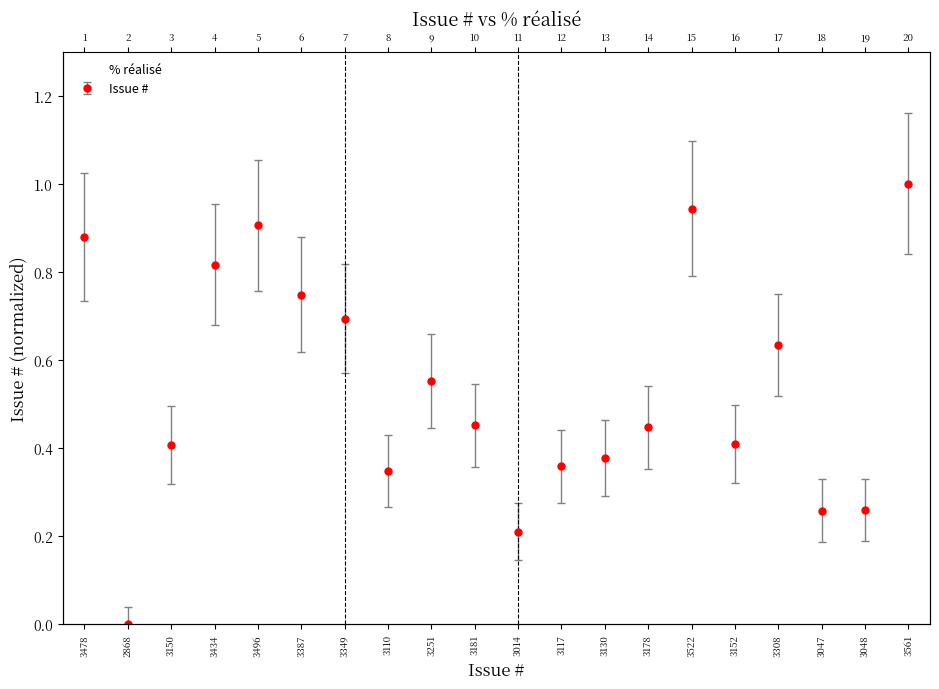

How many lines are shown in the chart?

1